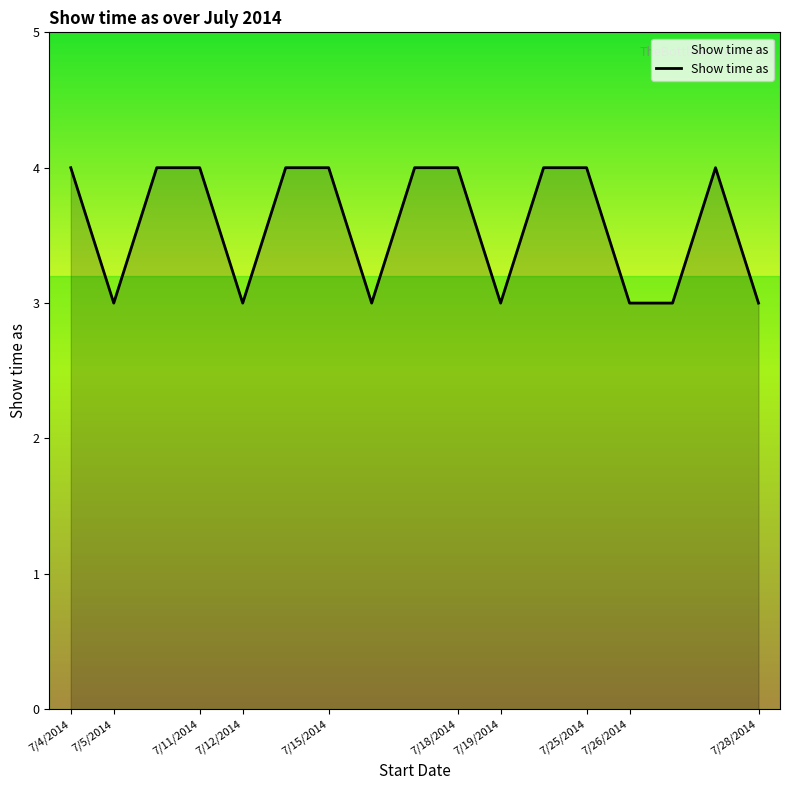

How many values are between 3 and 4?

17